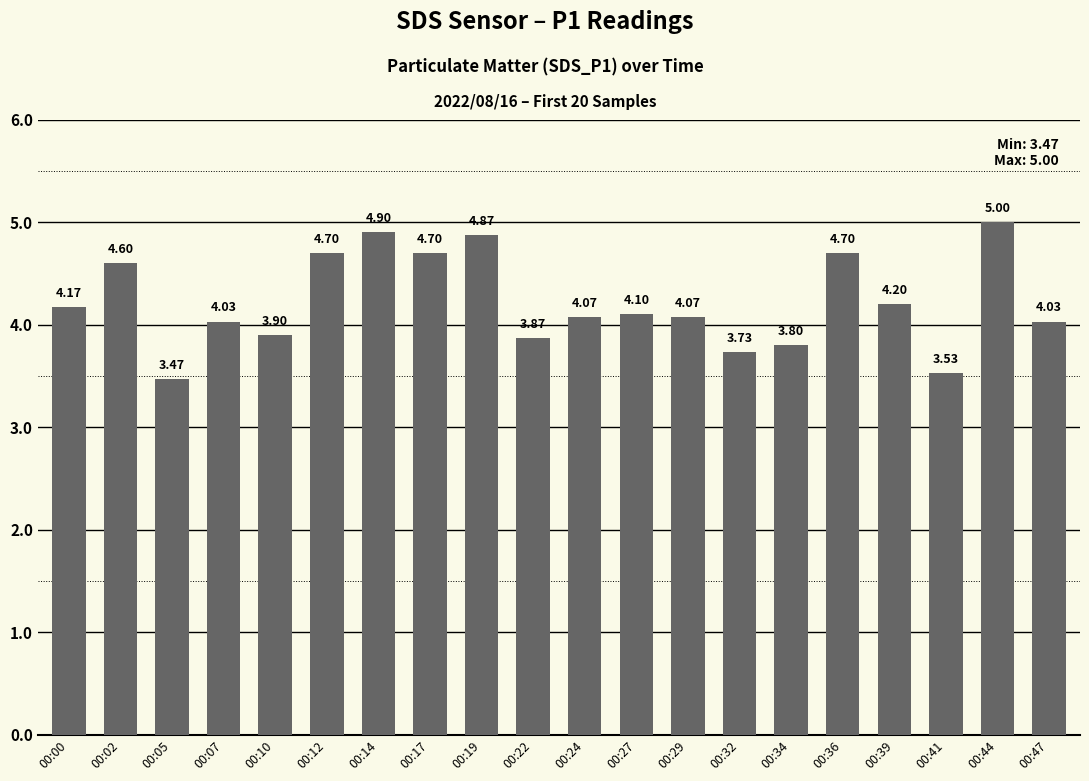

What is the sum of all values?

84.4